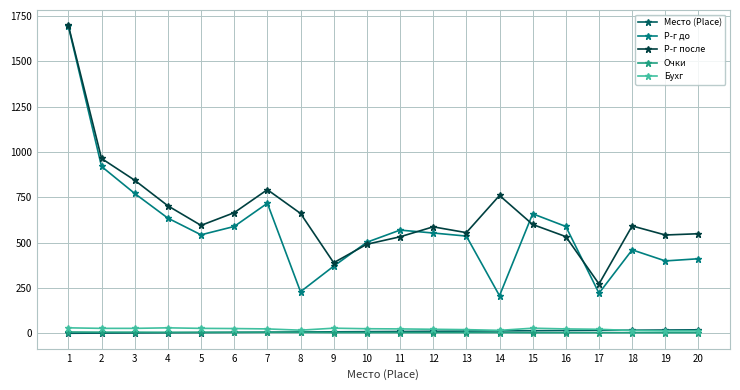

What is the maximum value shown in the chart?

1699